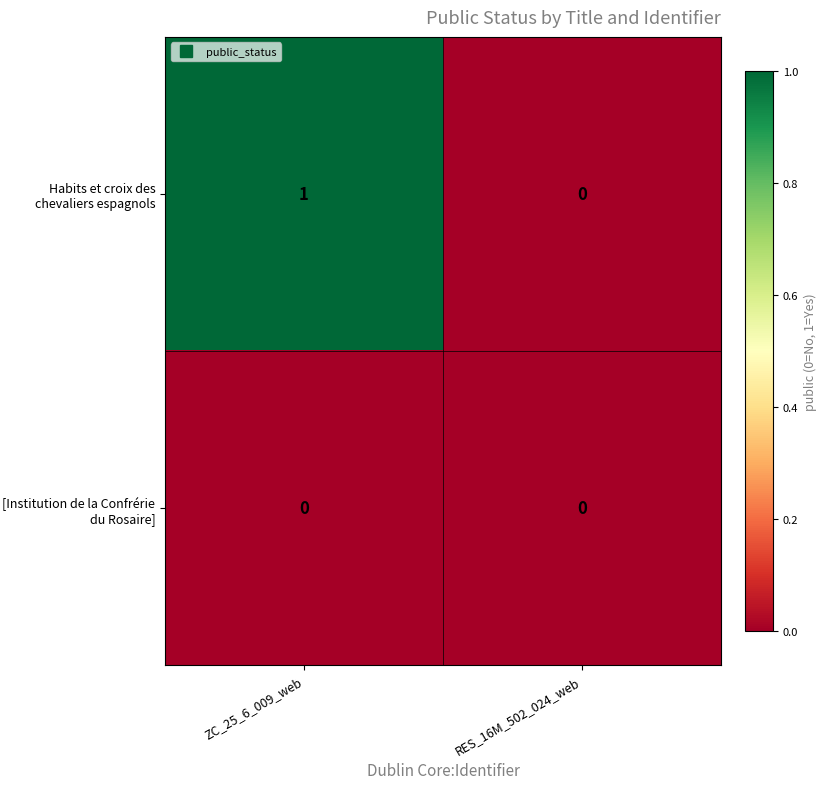

Reading right to left, extract all data points from this chart.

Habits et croix des chevaliers espagnols: 0	1
[Institution de la Confrérie du Rosaire]: 0	0